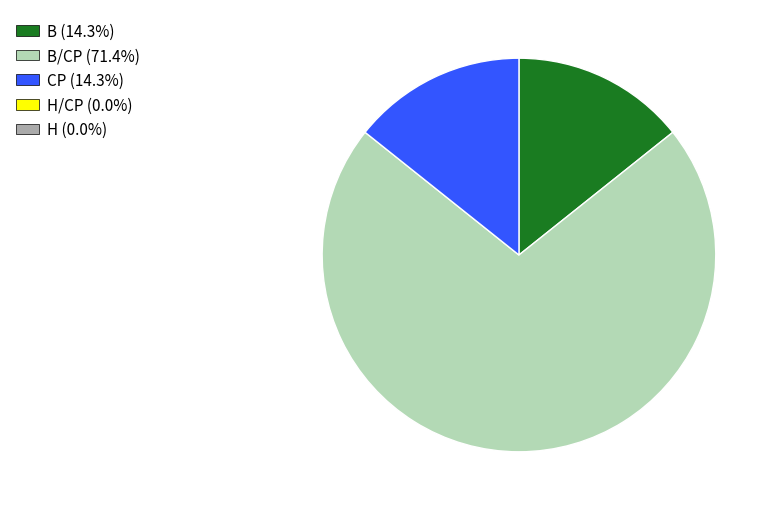

Is there a majority slice in this chart?

Yes